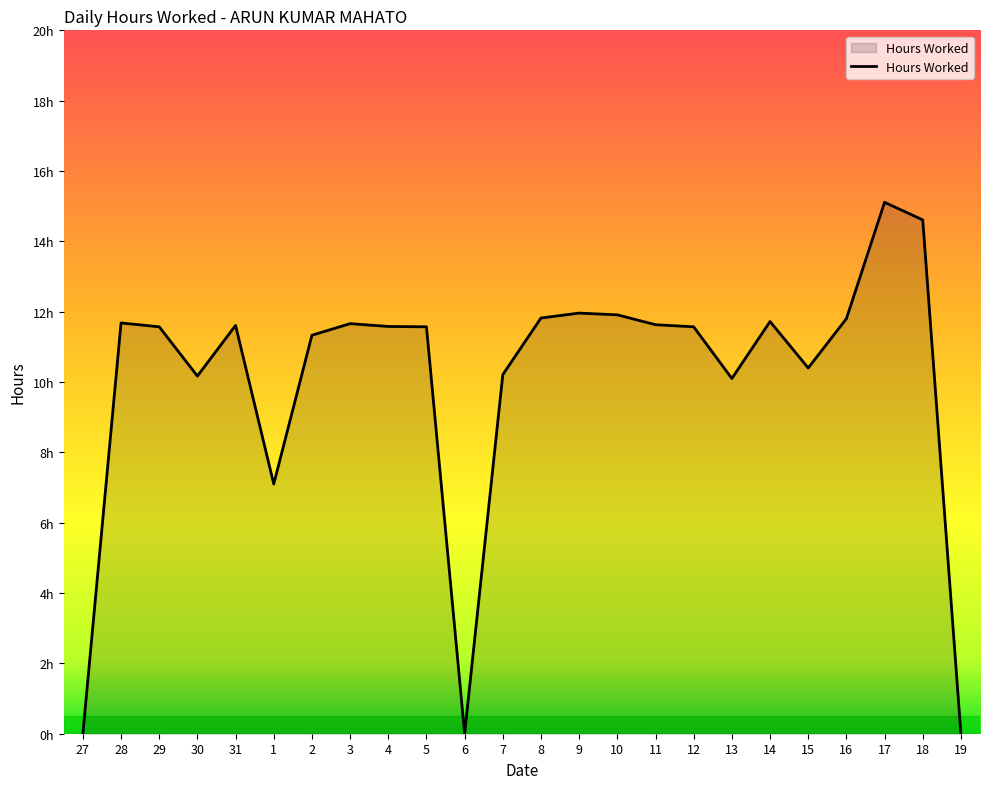

What is the greatest value displayed?

15.1